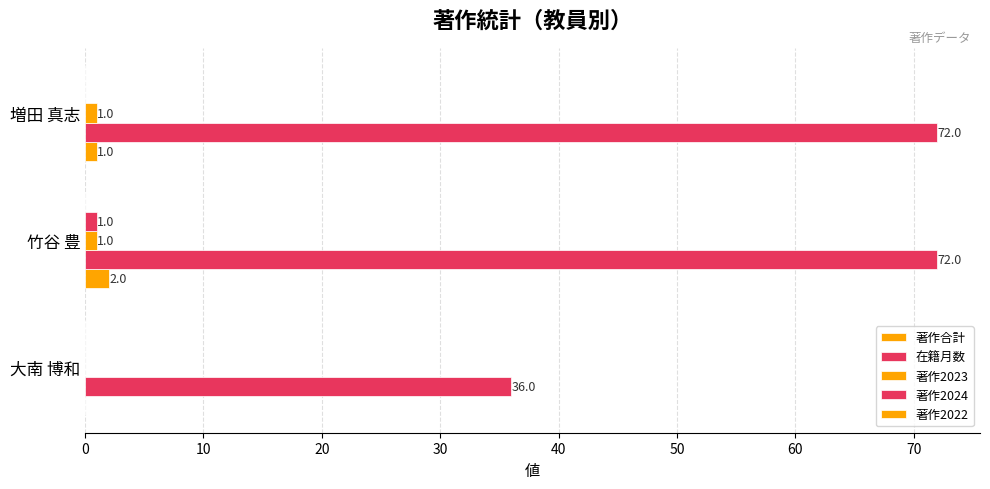

How many positive values does the 著作2023 series have?

2